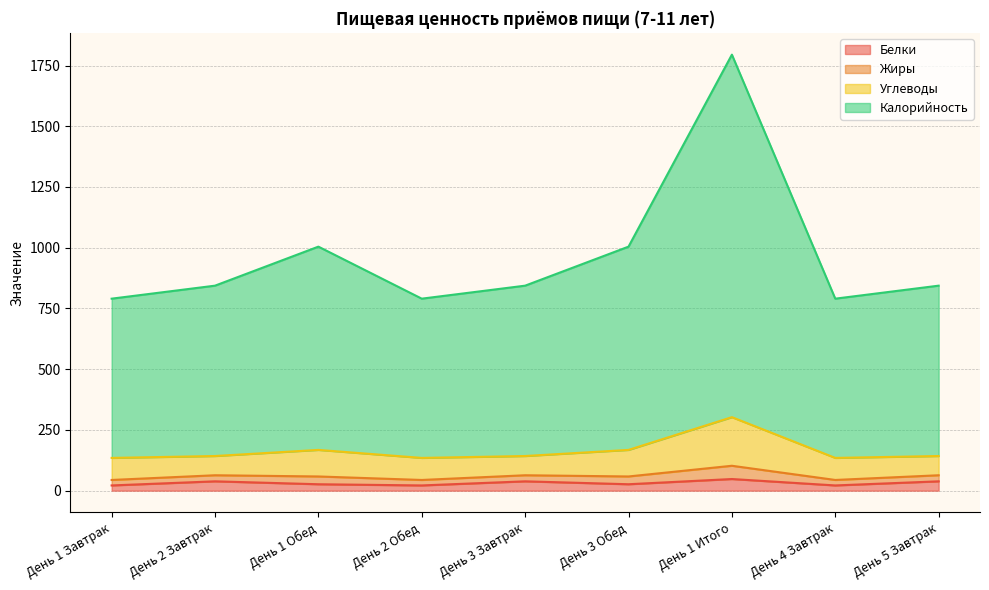

Does the chart have visible grid lines?

Yes